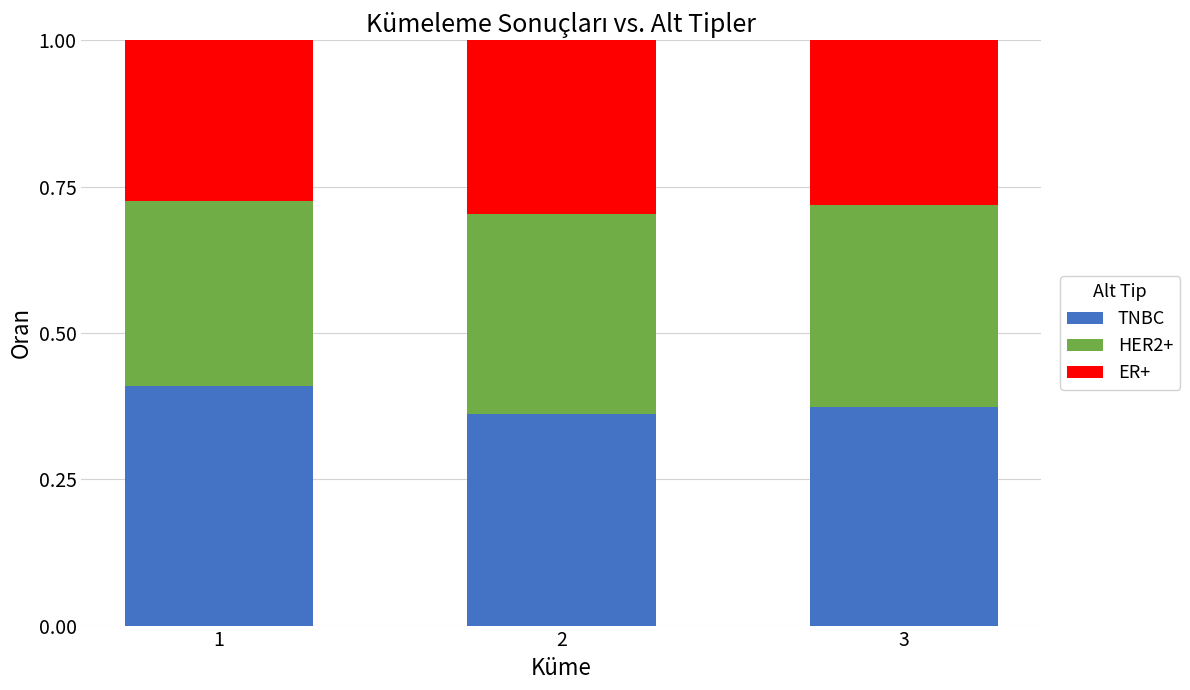

The value of TNBC at 1 is 0.4. True or false?

True